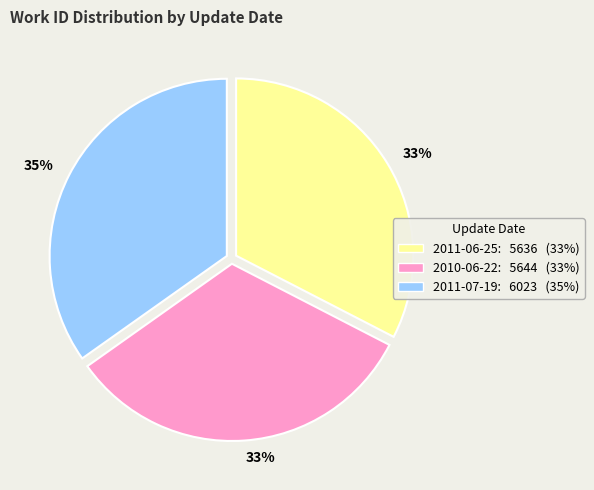

How many segments does this pie chart have?

3